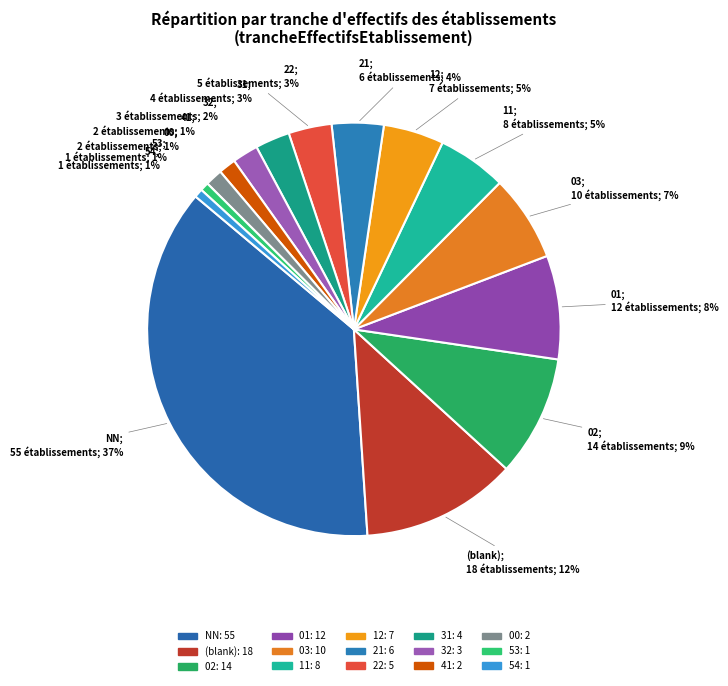

Does any single category account for the majority?

No